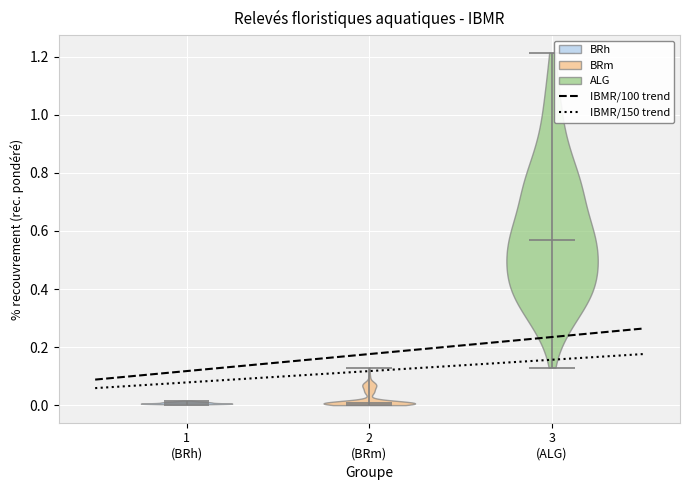

Reading left to right, read every violin against the y-axis: where its median line is, and the lowest and highest points it reaches. The values are not printed on the chart, so give them approximately, as read against the axis.

1 (BRh): median line 0.00, lowest point 0.00, highest point 0.02
2 (BRm): median line 0.00, lowest point 0.00, highest point 0.12
3 (ALG): median line 0.56, lowest point 0.12, highest point 1.22